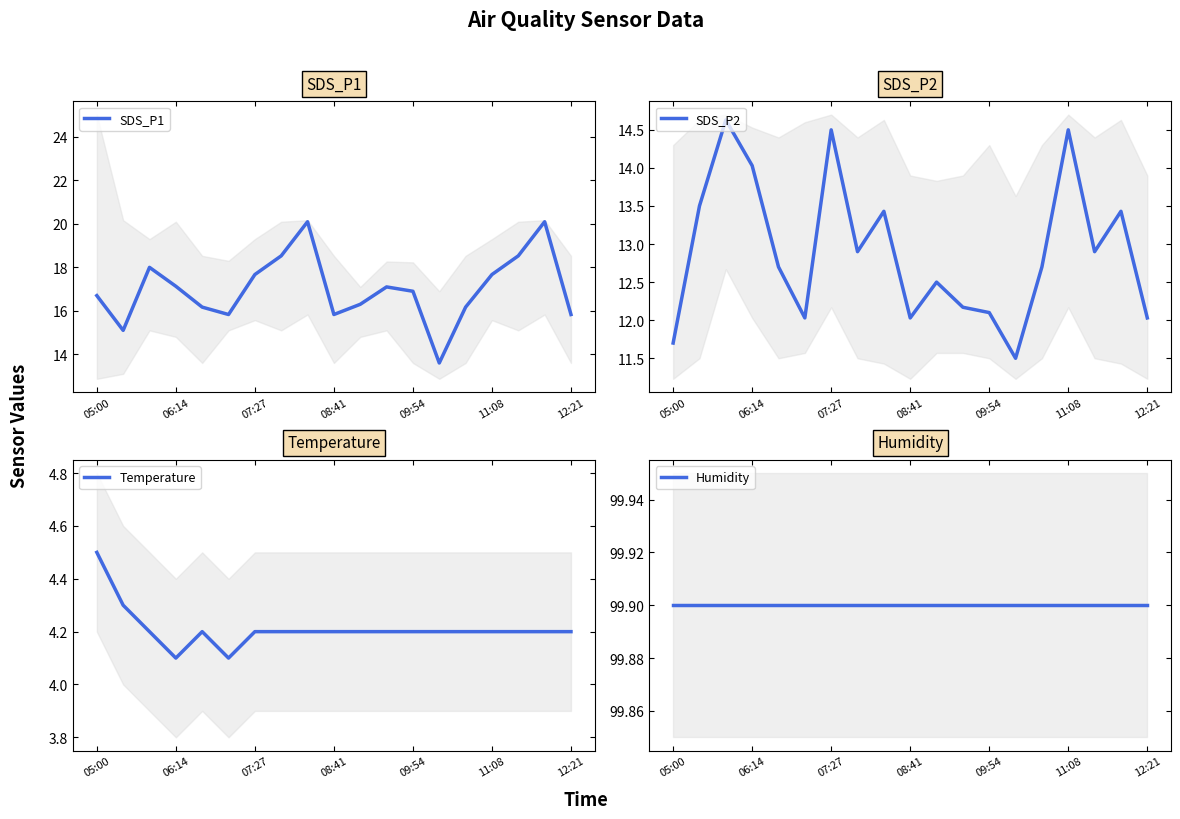

True or false: SDS_P2 has a value of 19.2 at 05:00.

False